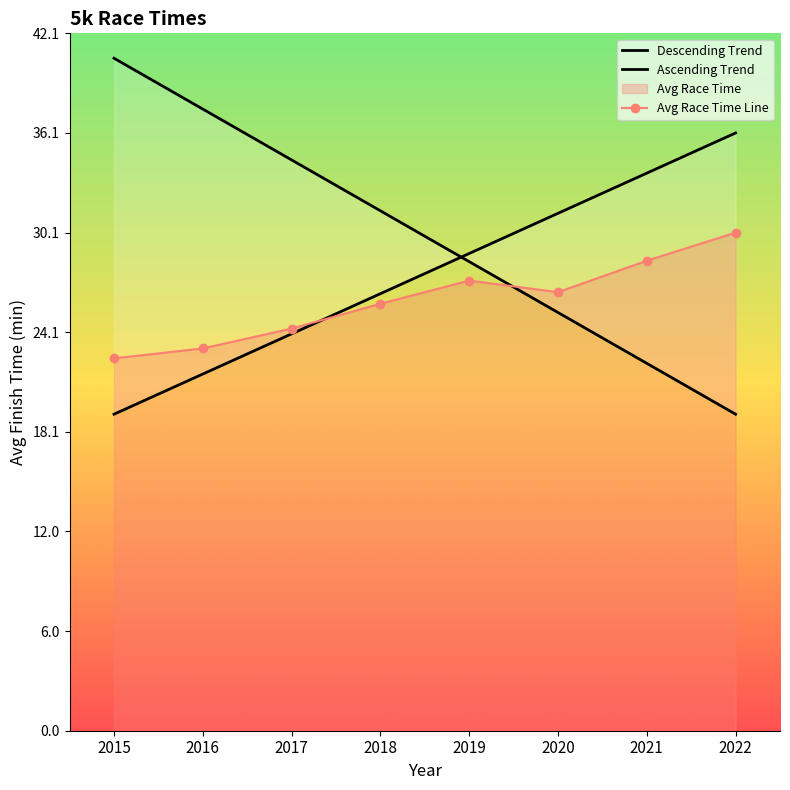

What is the lowest value of the Avg Race Time Line series?

22.5